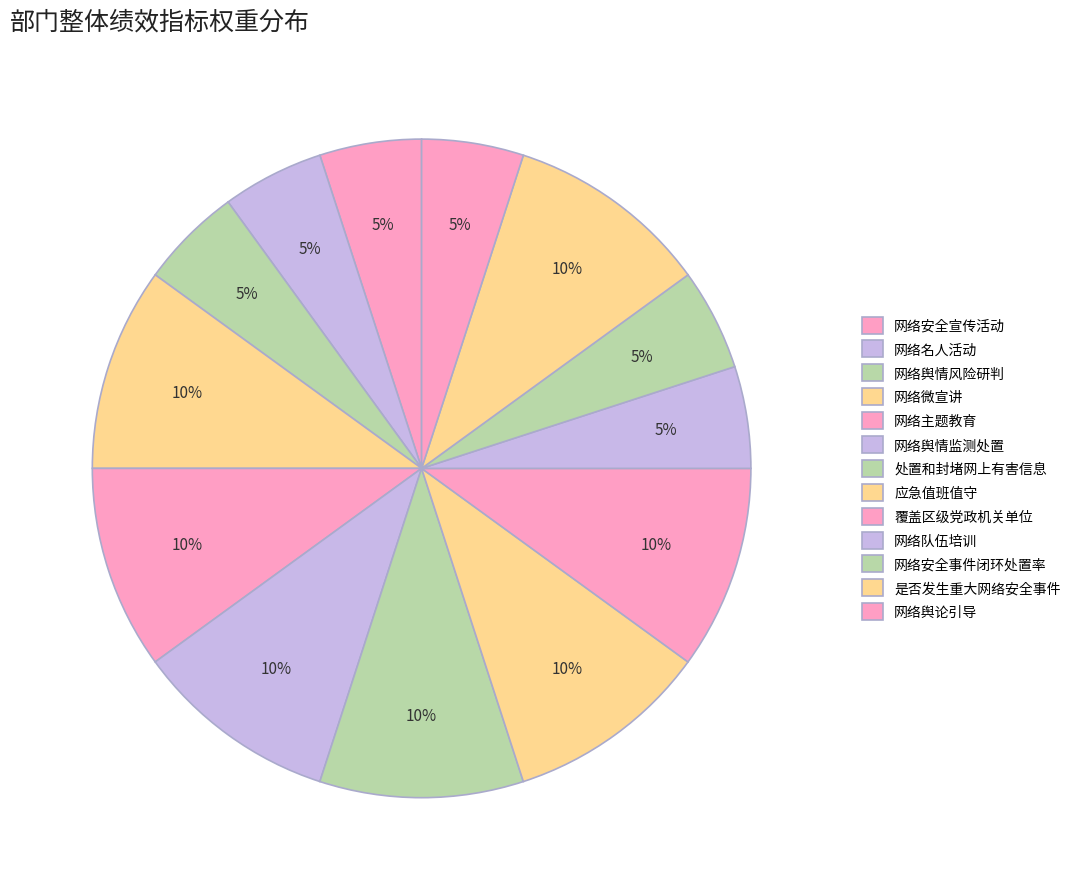

What percentage do 处置和封堵网上有害信息 and 应急值班值守 together represent?

20.0%